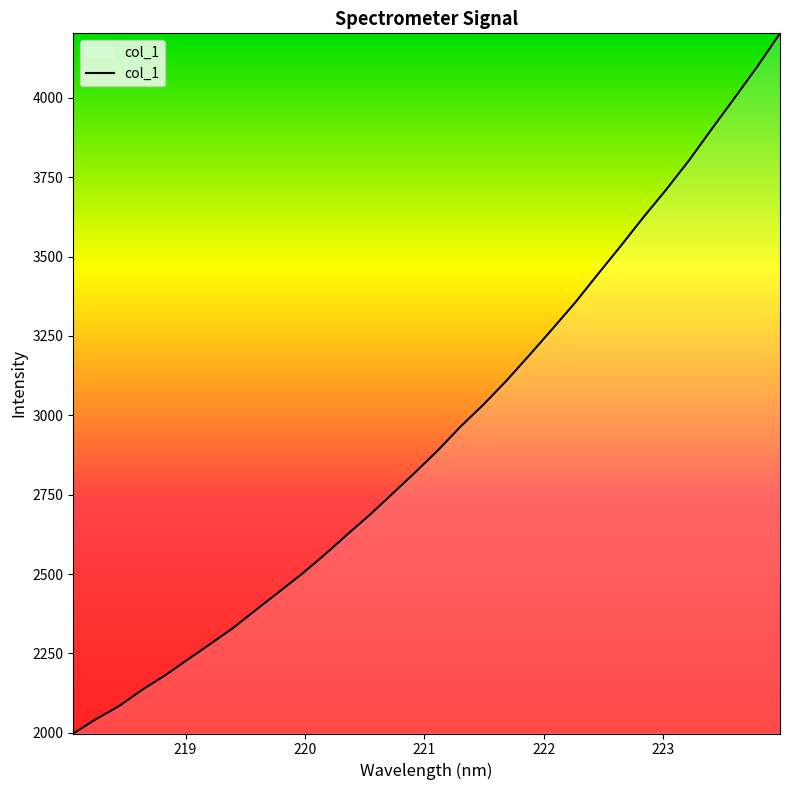

What is the smallest value displayed?

1997.6